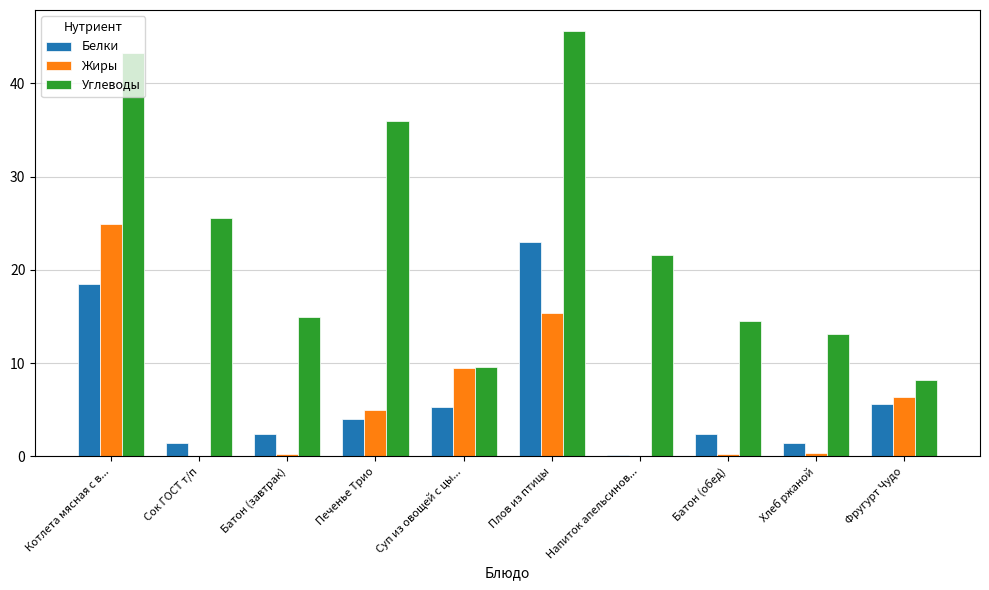

What is the sum of all Белки values?

64.2